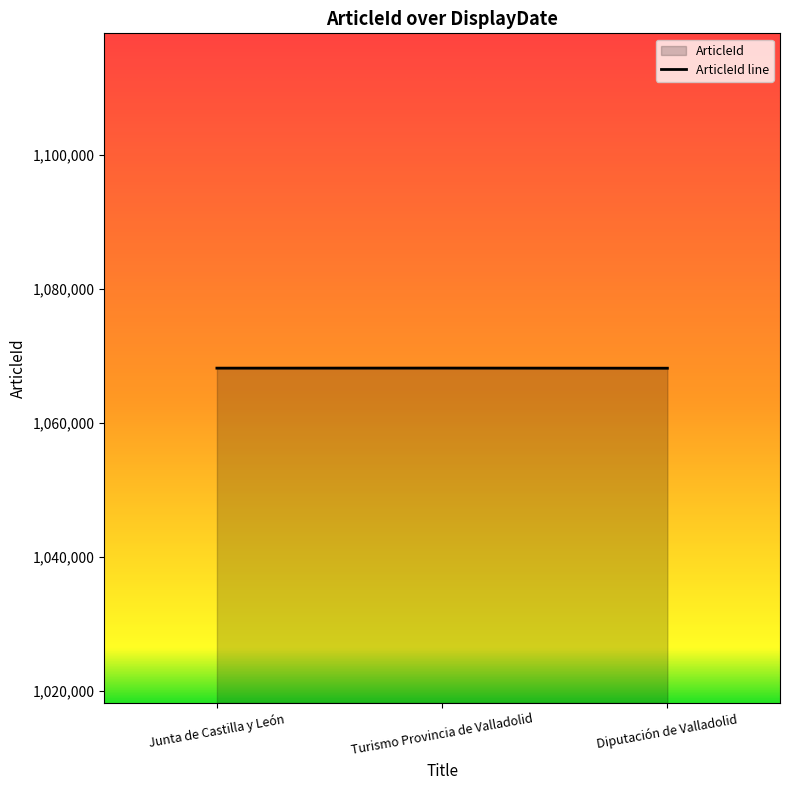

Does the chart display data point markers on the line(s)?

No